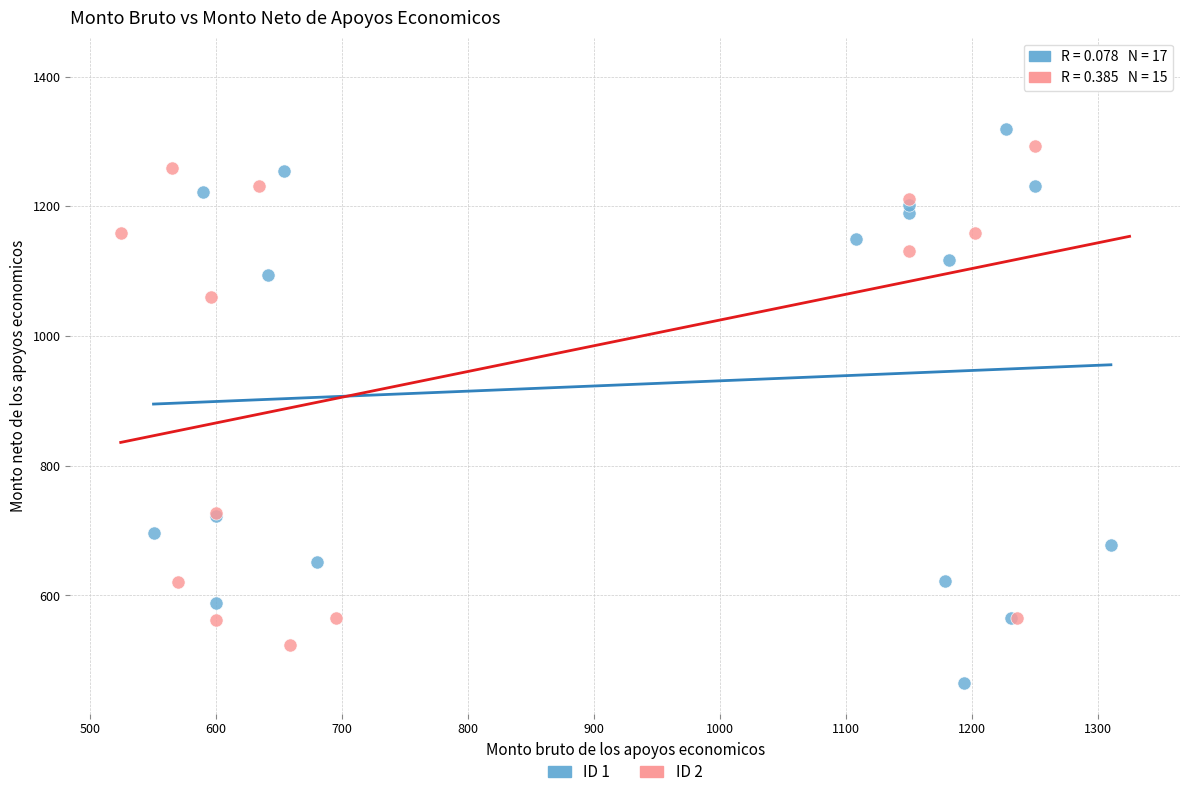

Which series reaches the maximum Y coordinate?

ID 2